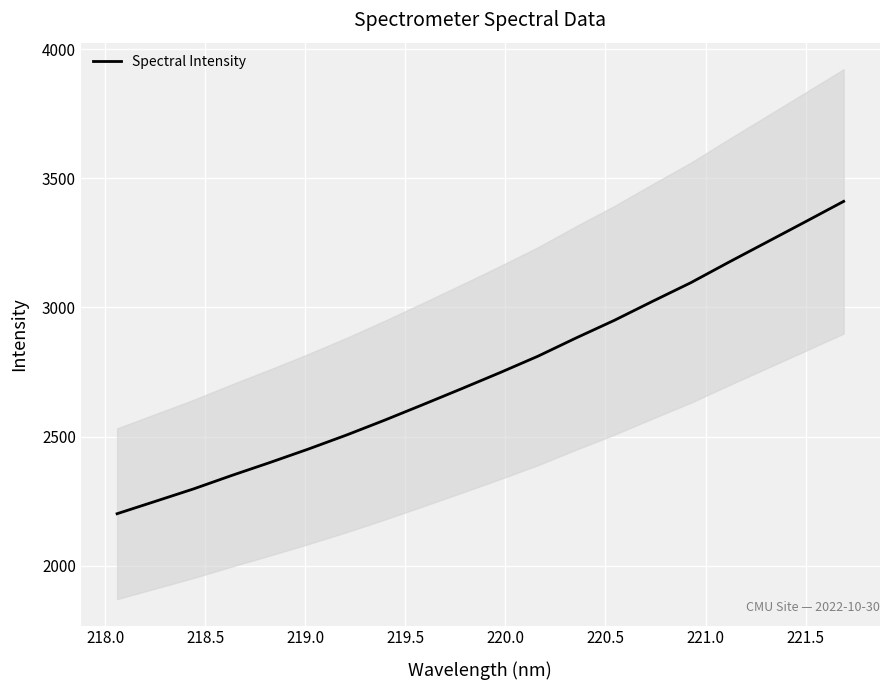

What is the highest value of the Spectral Intensity series?

3410.5